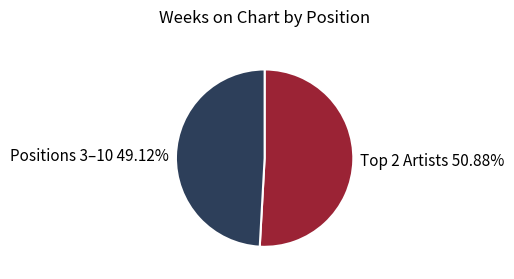

Does any single category account for the majority?

Yes